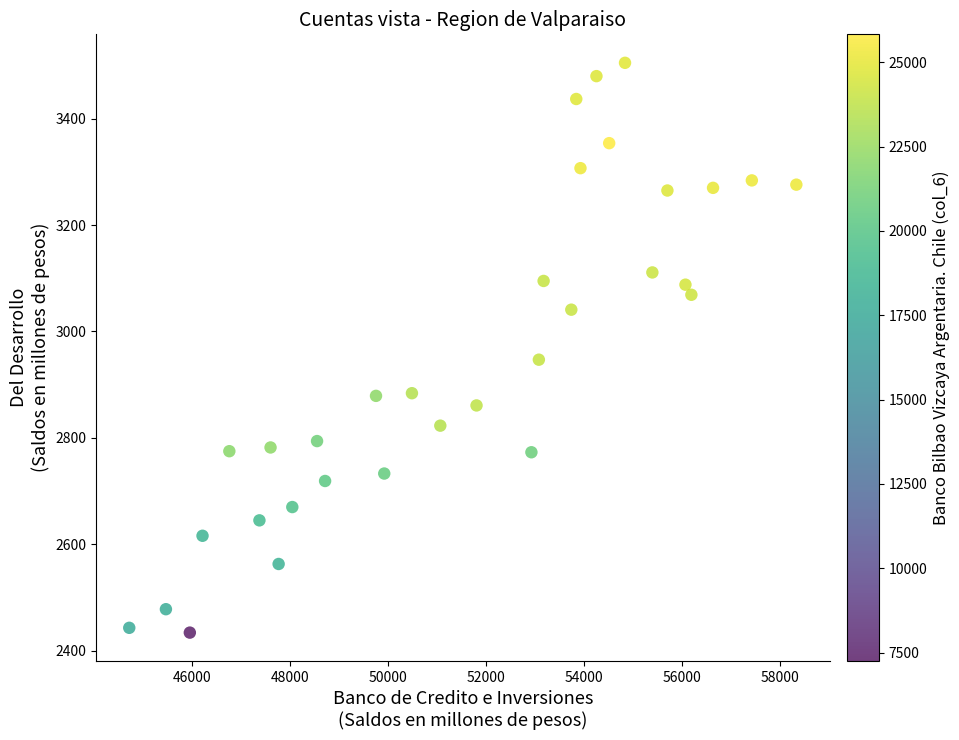

What is the range of Y values (max minus min)?

1071